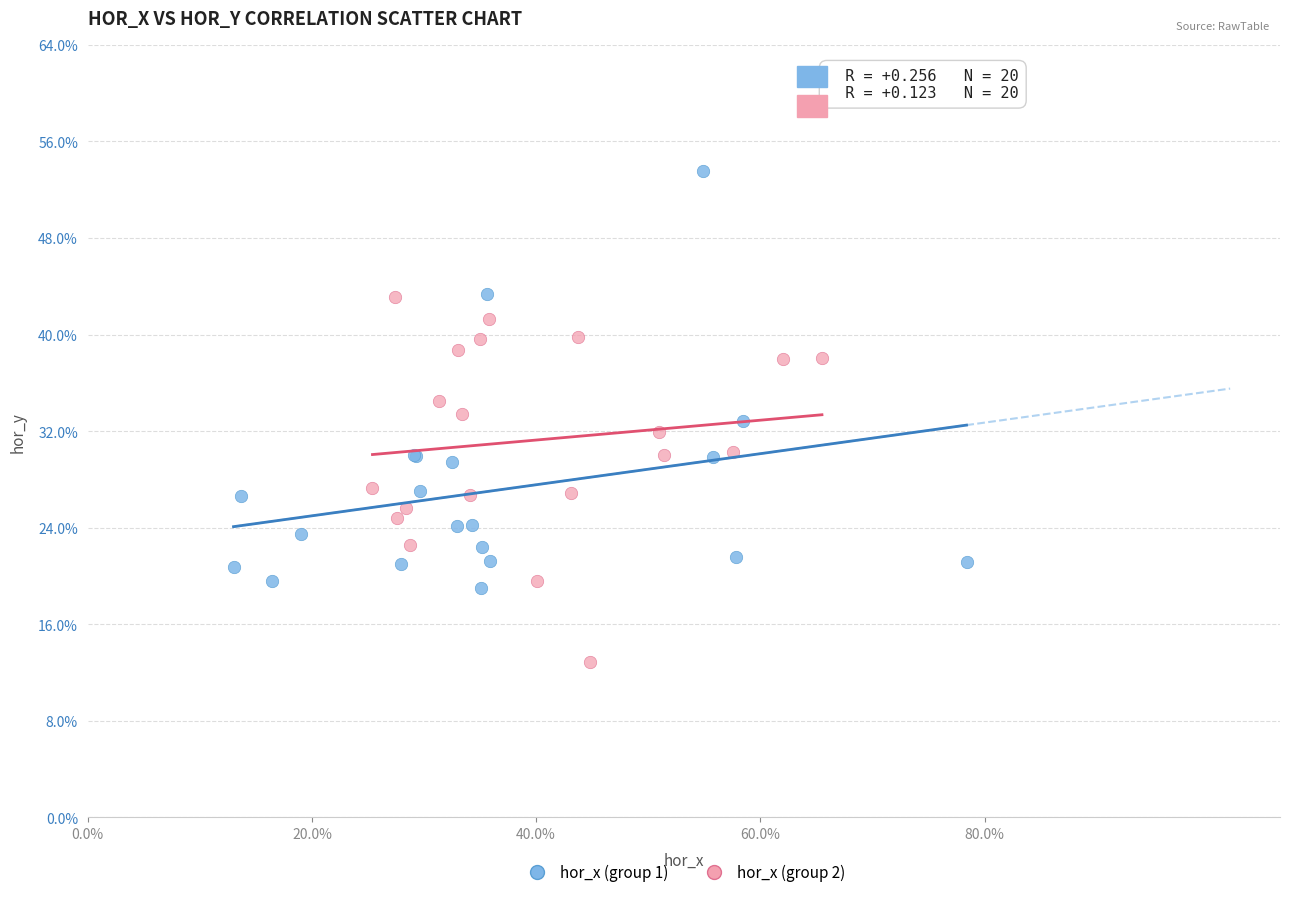

What are all the series names shown in the legend?

hor_x (group 1), hor_x (group 2)